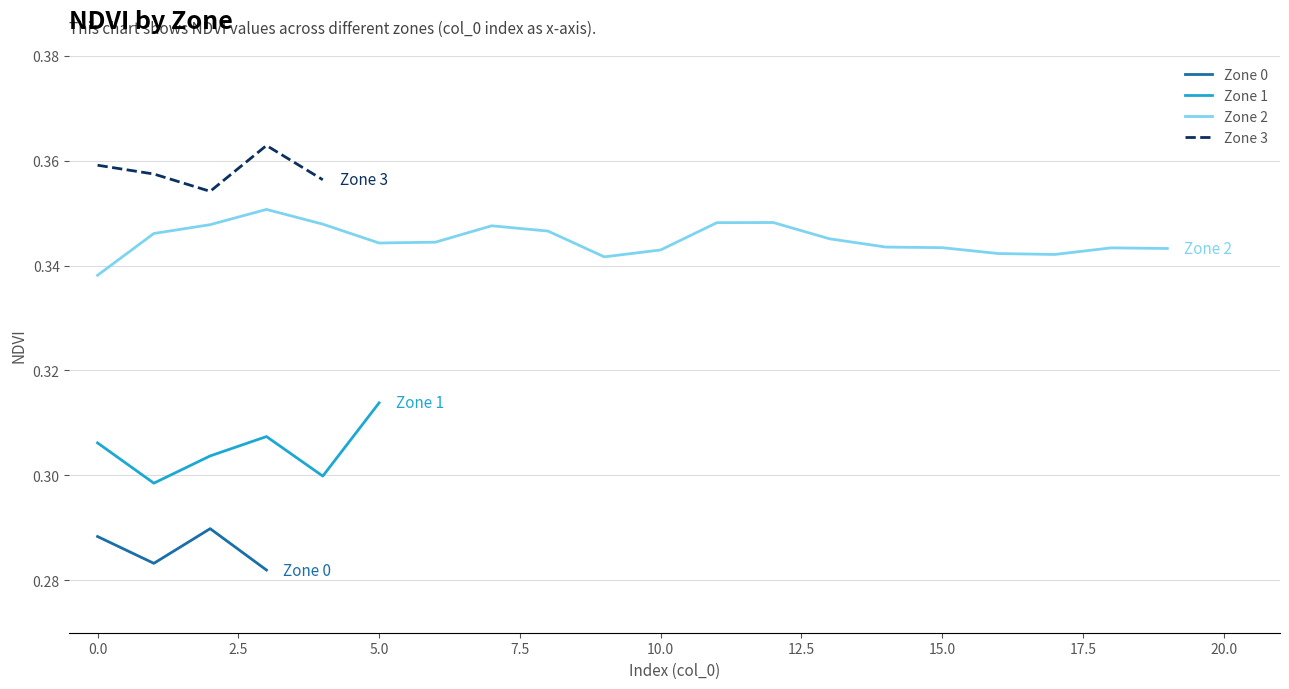

What are all the series names shown in the legend?

Zone 0, Zone 1, Zone 2, Zone 3